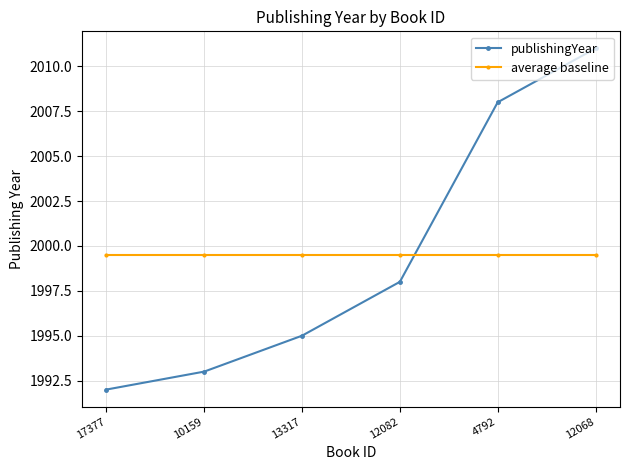

What is the smallest value displayed?

1992.0